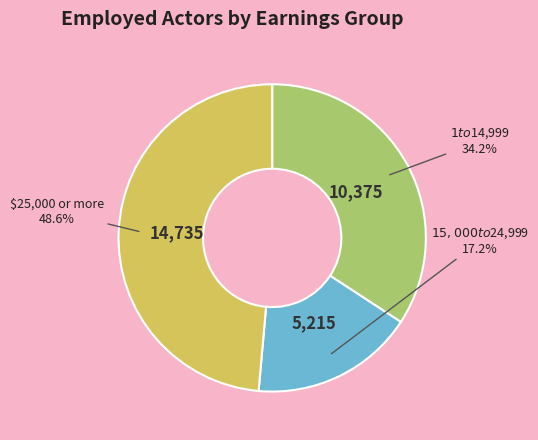

Is there any slice that represents more than half of the pie?

No